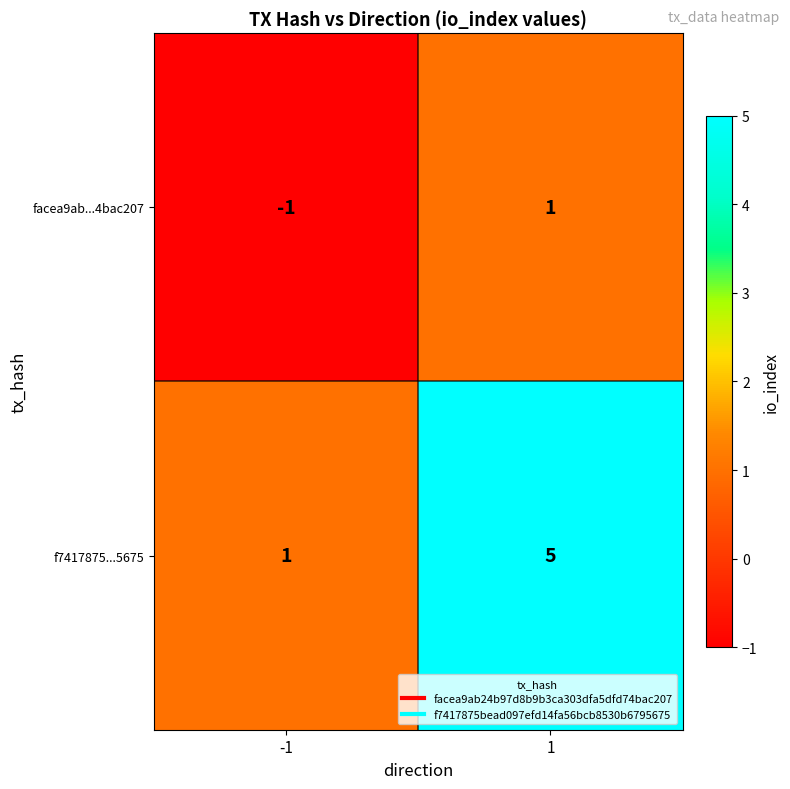

What is the spread (max minus min) of values at -1?

2